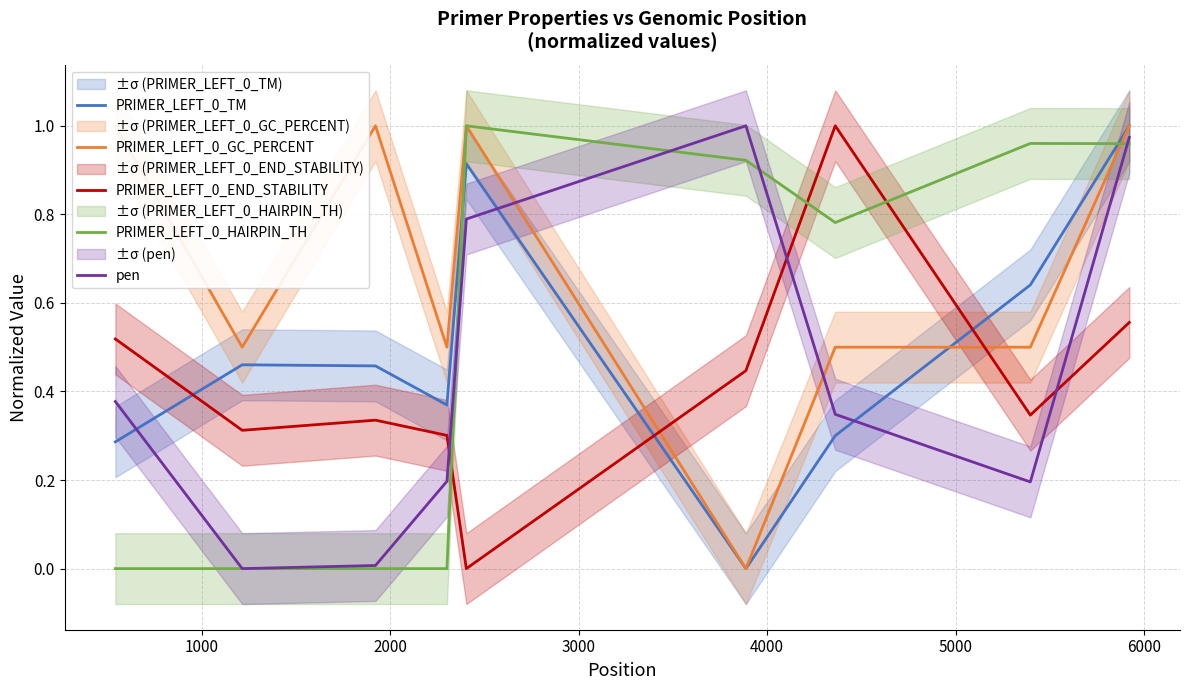

True or false: PRIMER_LEFT_0_TM and PRIMER_LEFT_0_HAIRPIN_TH cross at least once.

True